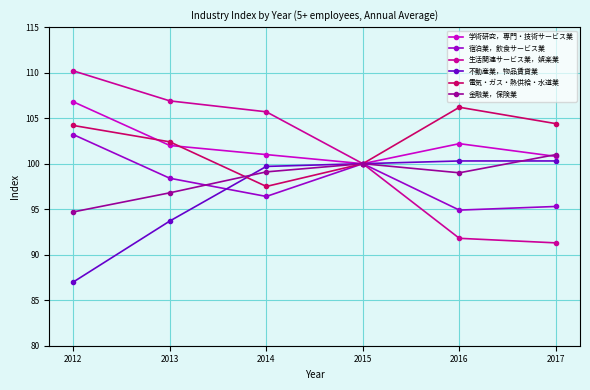

How many interior local valleys does the 学術研究，専門・技術サービス業 series have?

1